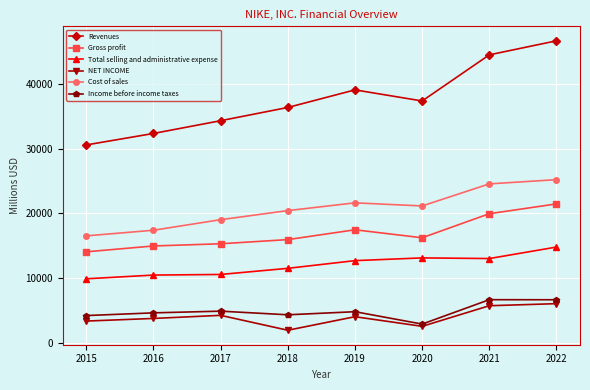

List the labels in order of Revenues value, smallest first.

2015, 2016, 2017, 2018, 2020, 2019, 2021, 2022